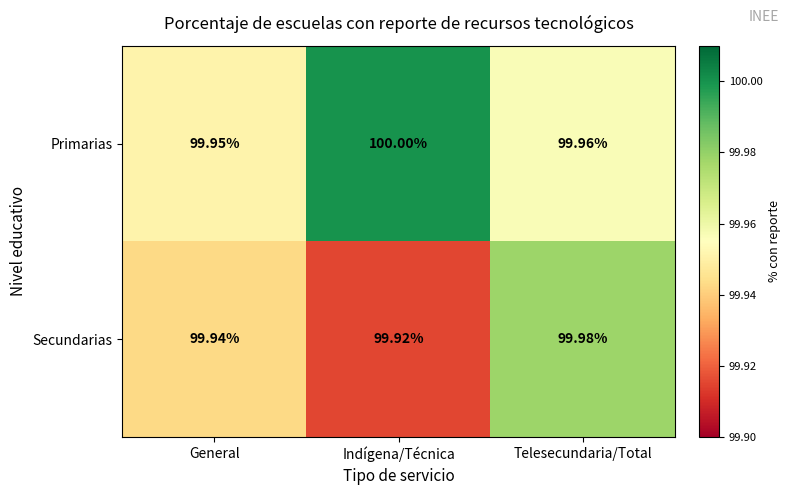

Rank the series by their maximum value, from lowest to highest.

Secundarias, Primarias